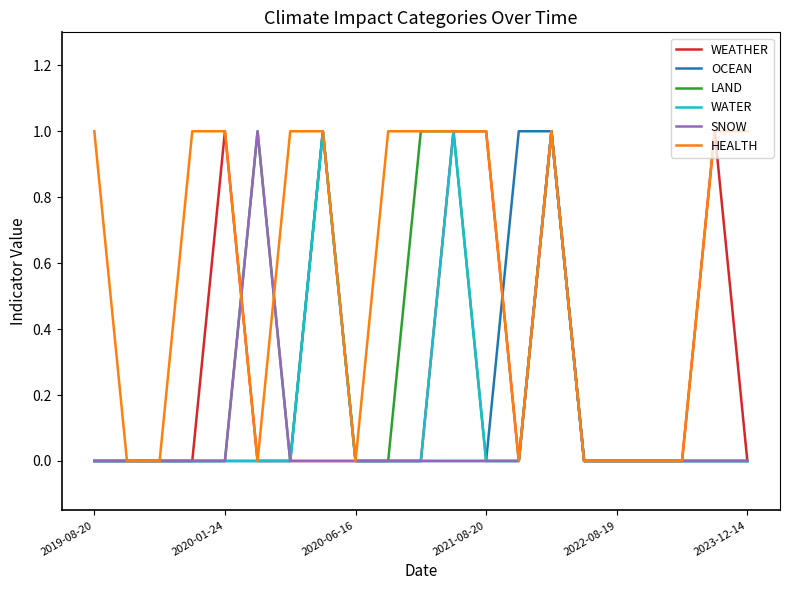

Which series has the largest total across all categories?

HEALTH